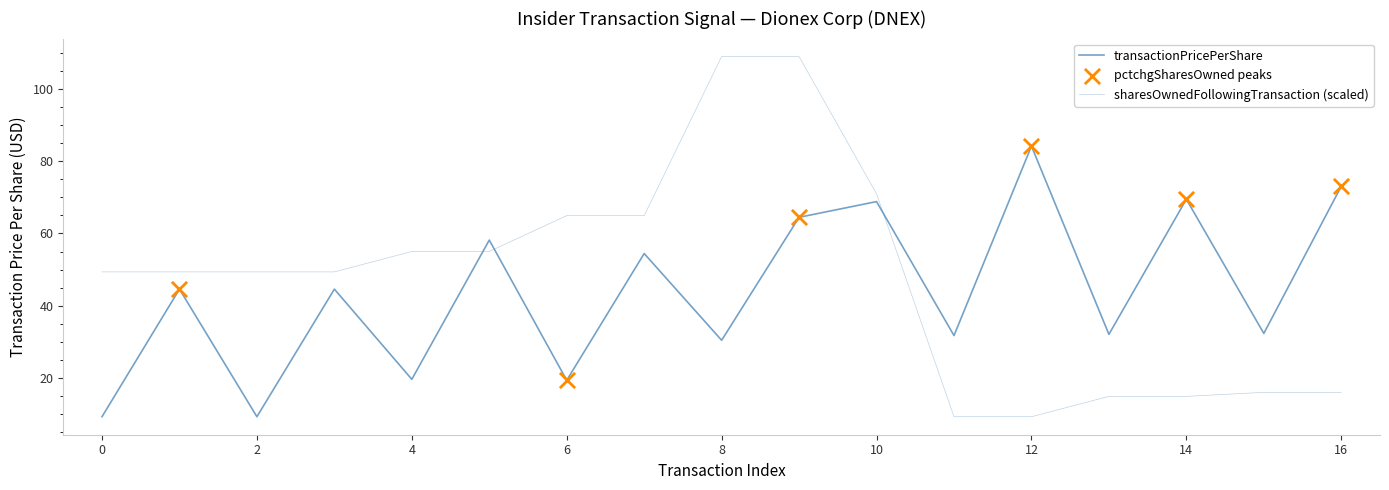

At how many categories does at least one series exceed 40?

14